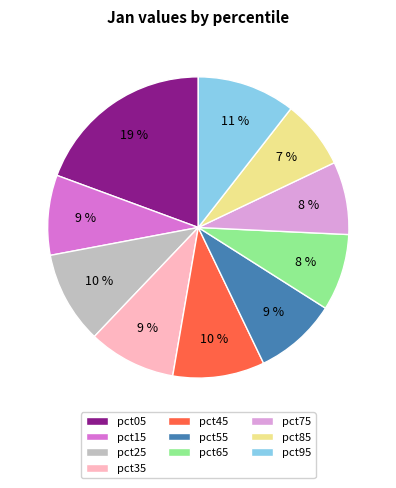

How many slices are in this pie chart?

10